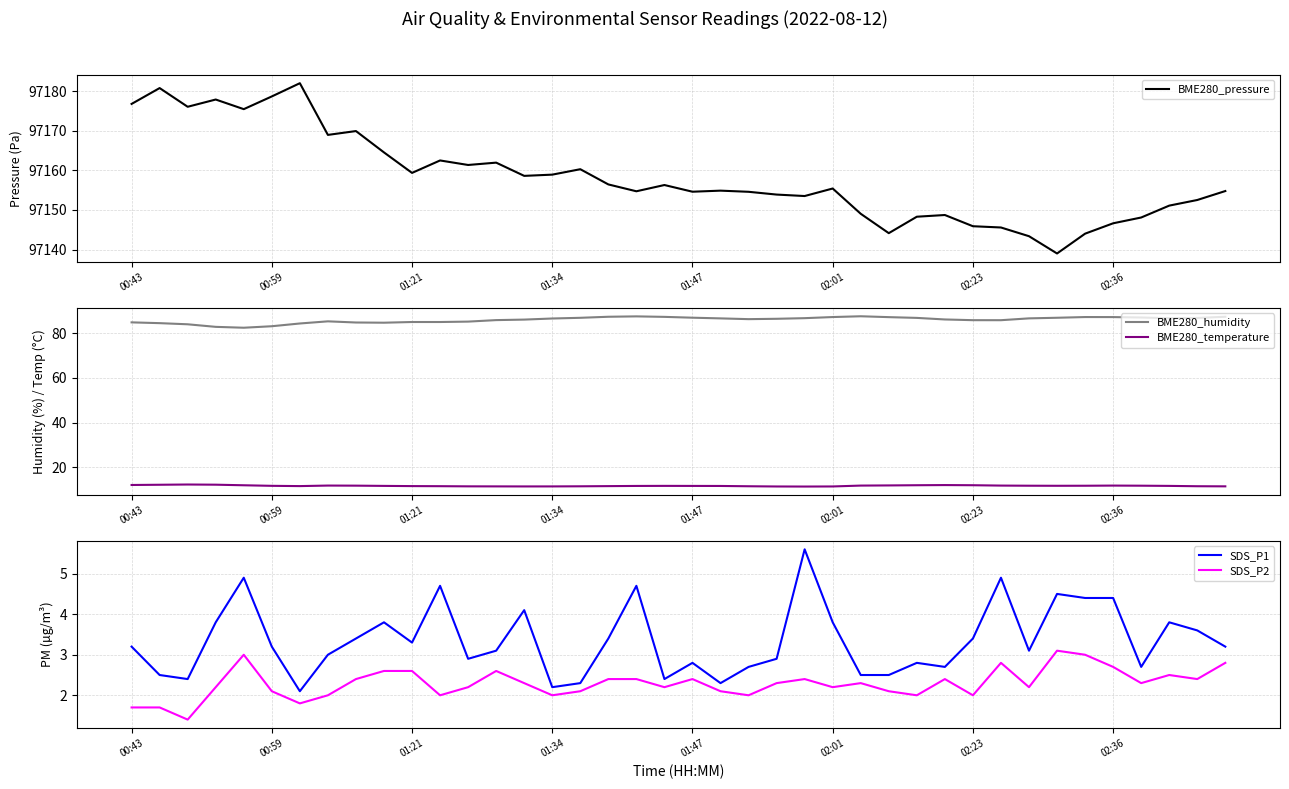

What is the maximum value for BME280_pressure?

97182.0